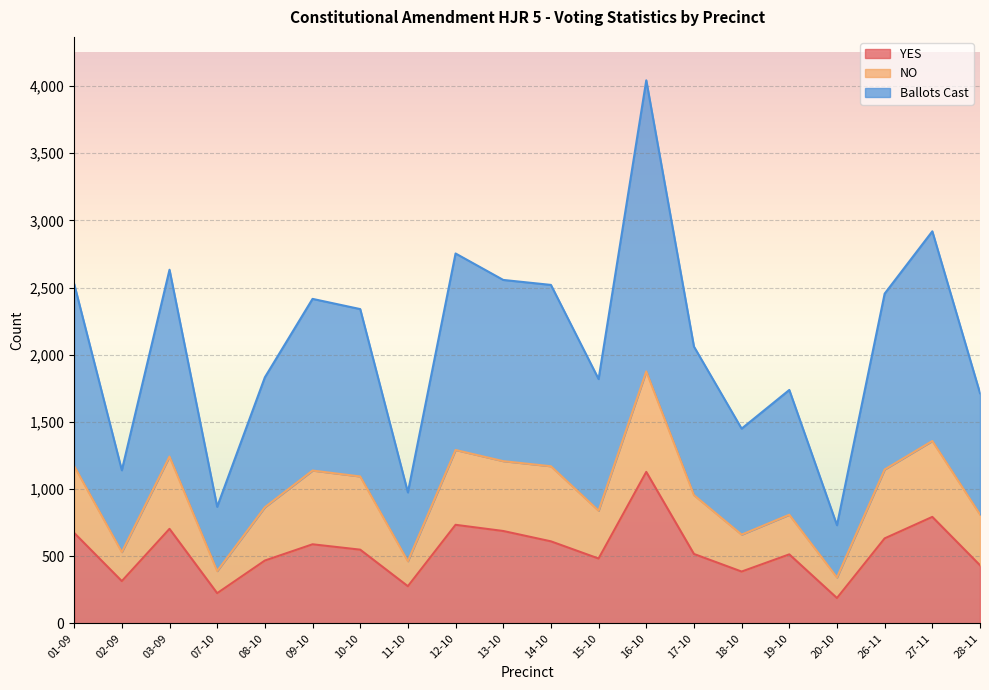

Is the value of YES at 08-10 greater than the value of Ballots Cast at 20-10?

No